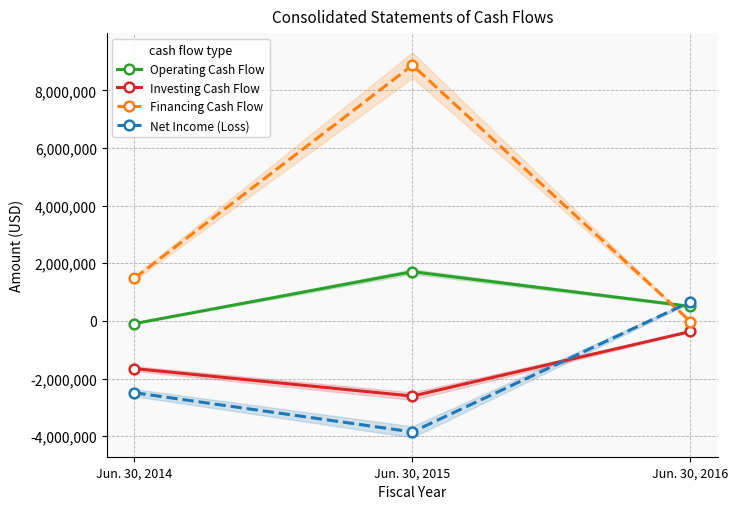

Does the chart display data point markers on the line(s)?

Yes